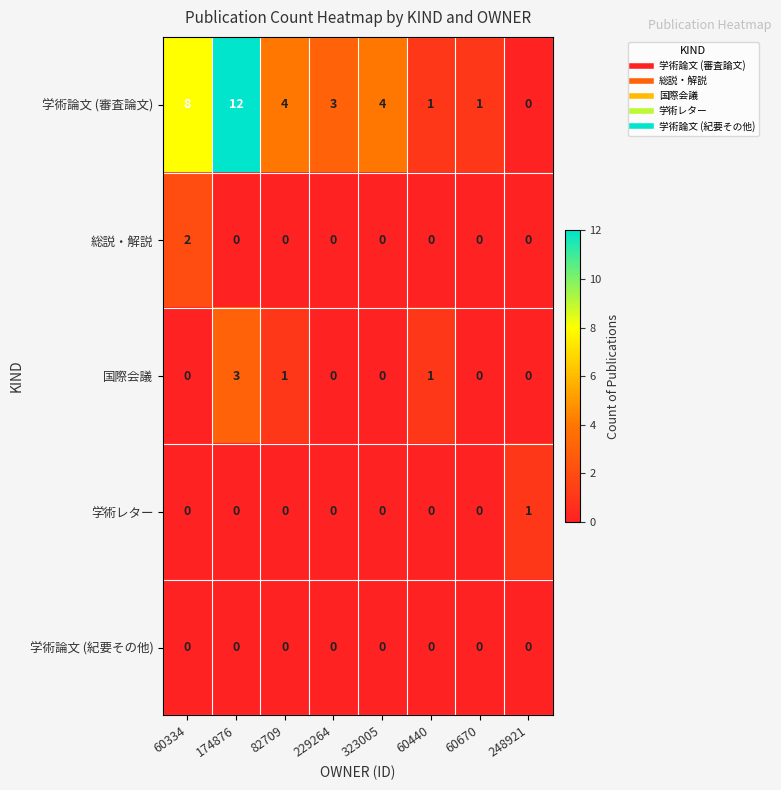

What is the maximum value for 学術論文 (審査論文)?

12